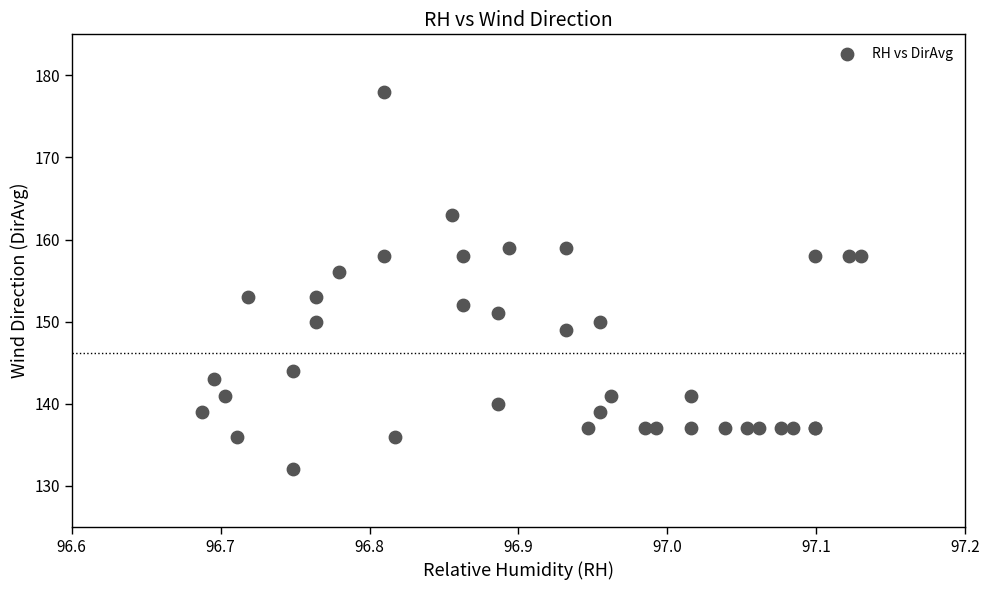

What Y value in the scatter plot is closest to 155?

156